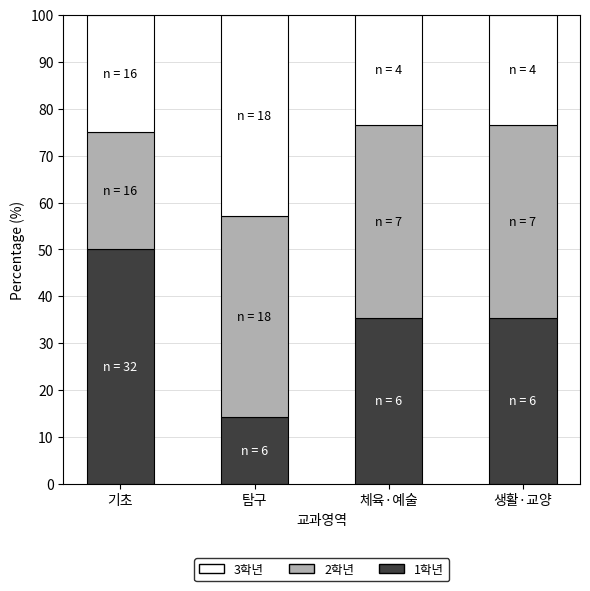

The value of 1학년 at 기초 is 84.5. True or false?

False